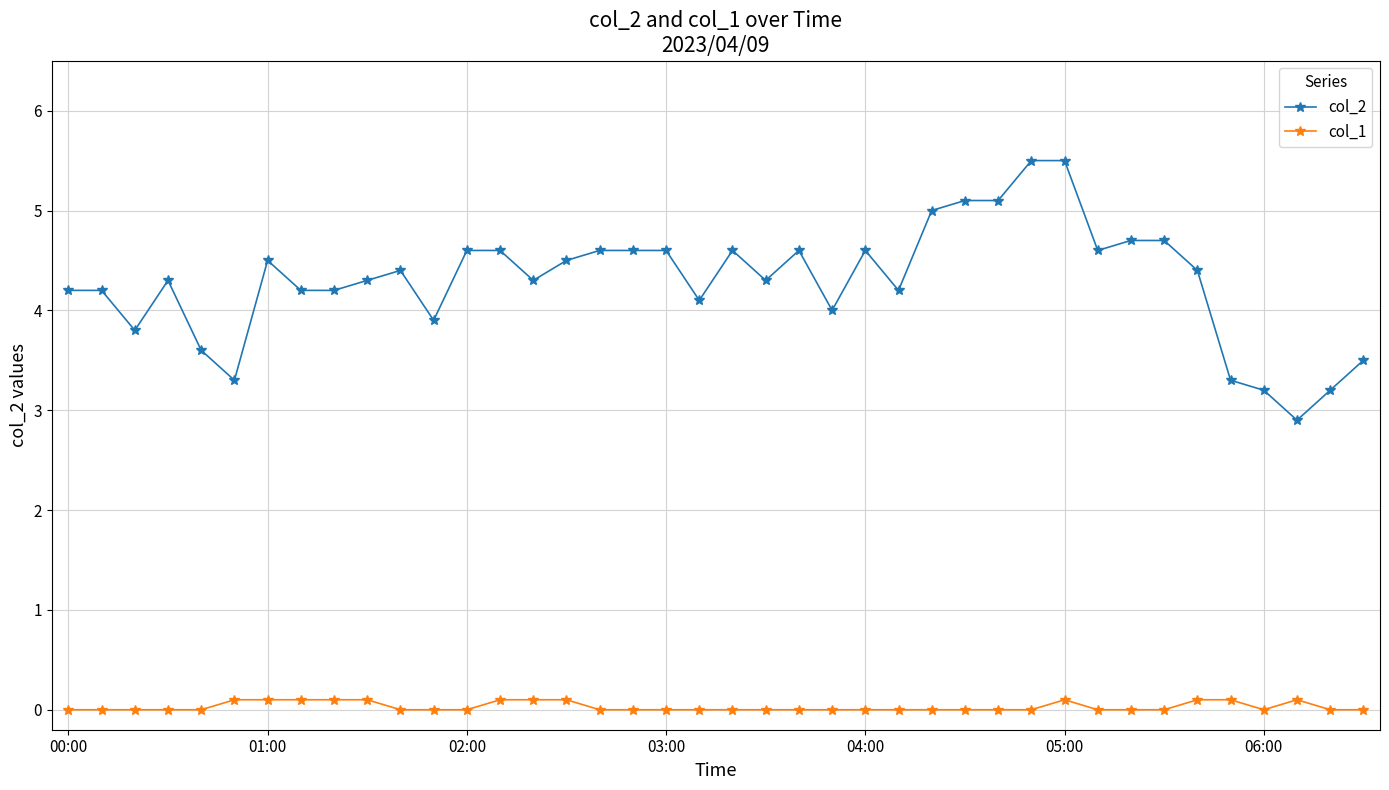

Does the chart display data point markers on the line(s)?

Yes